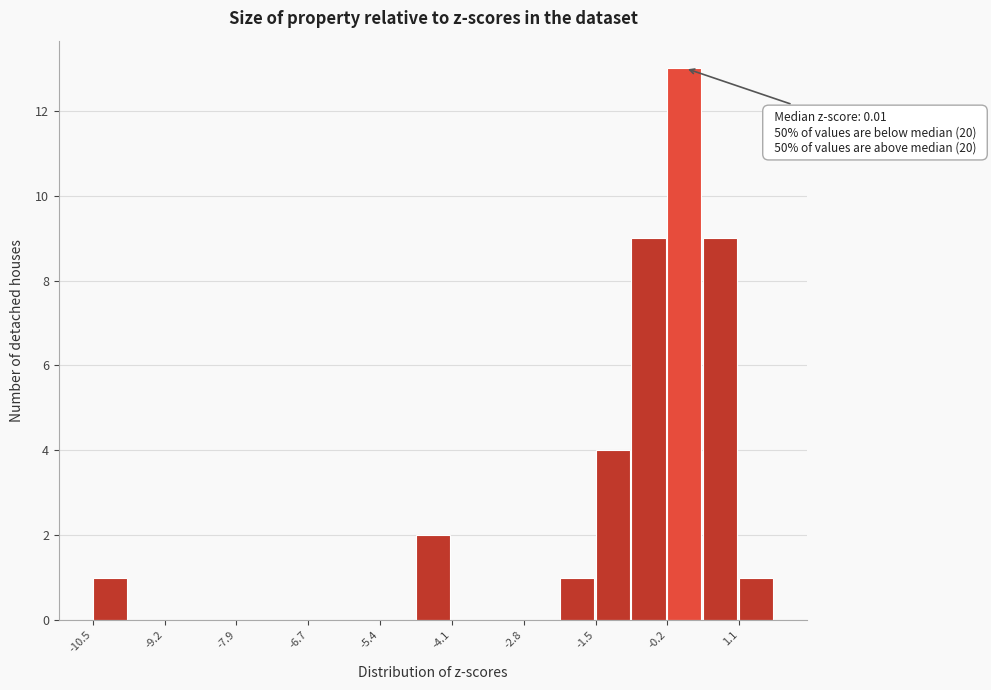

Around what value on the x-axis is the tallest bar? Give the approximate position of its centre, as read against the axis.

0.2